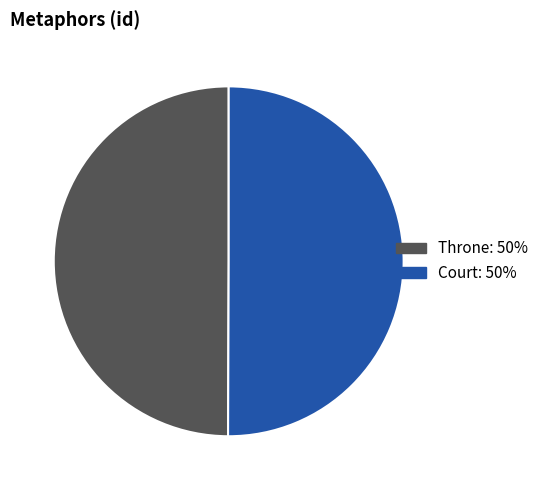

Is it true that Court is 50% of the pie?

True